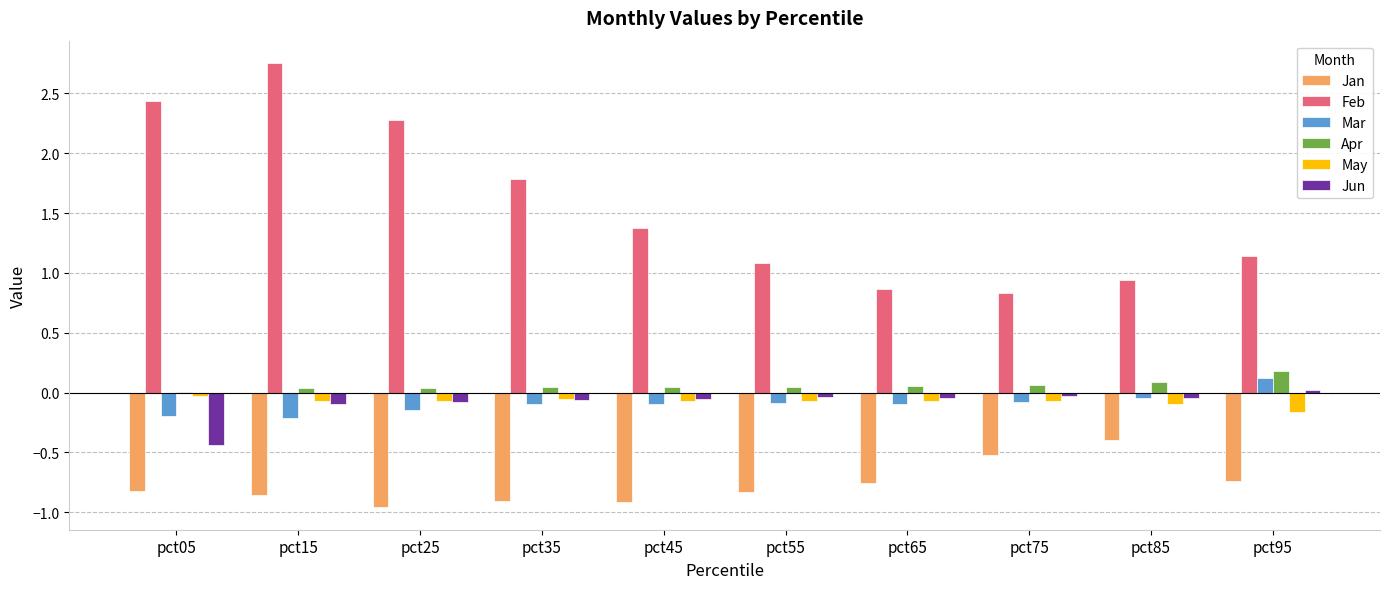

True or false: May has a value of -0.2 at pct95.

True